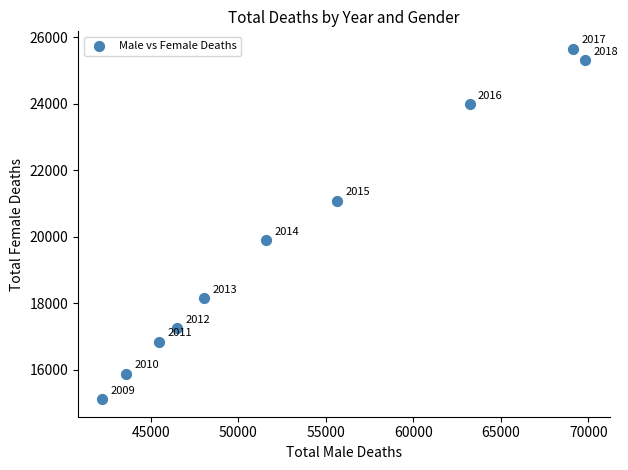

What Y value in the scatter plot is closest to 20380?

19891